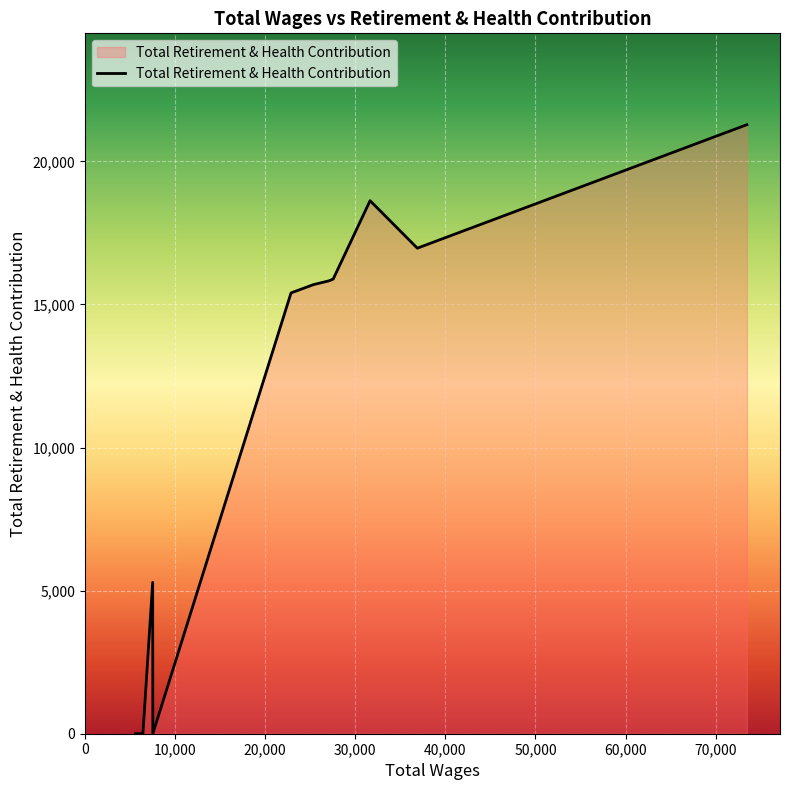

What is the greatest value displayed?

21282